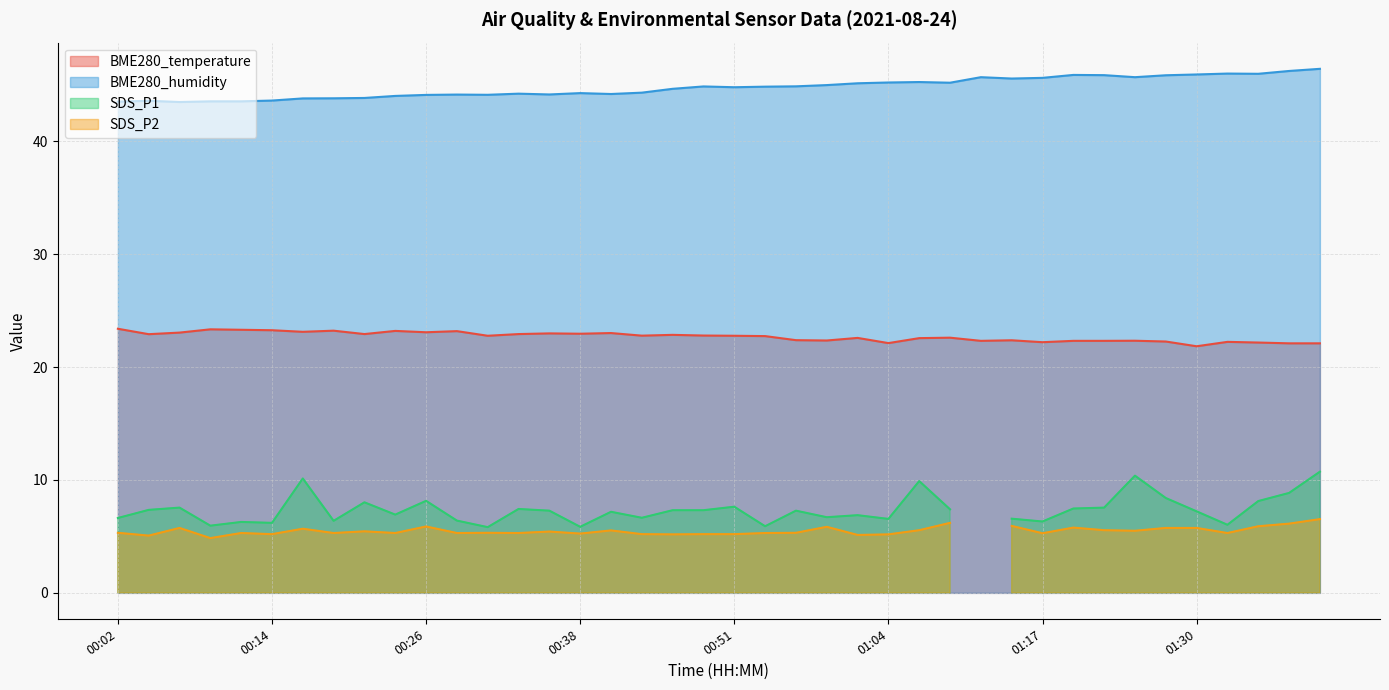

What is the minimum value for BME280_humidity?

43.5